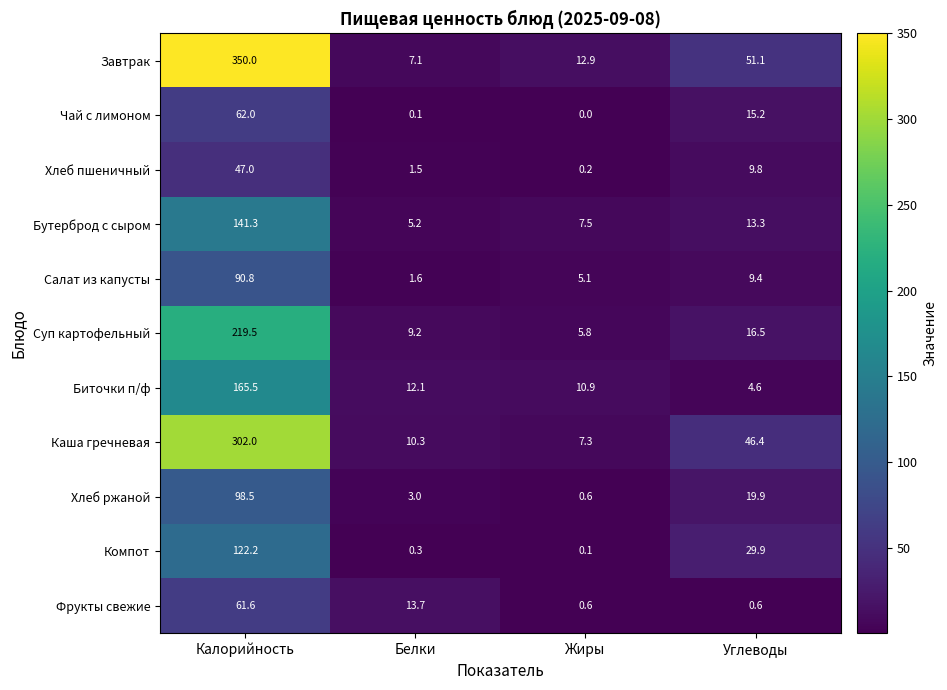

The value of Биточки п/ф at Калорийность is 165.5. True or false?

True